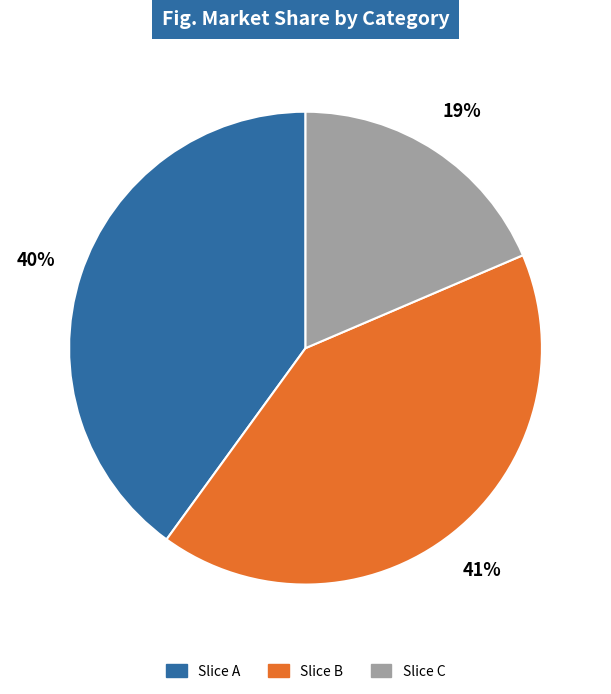

To the nearest percent, what is the average slice percentage?

33%